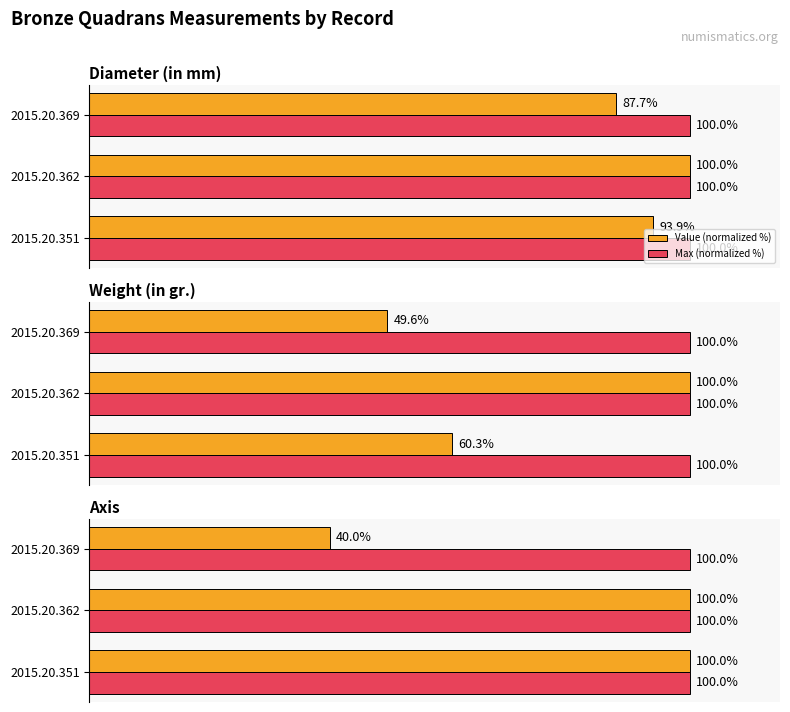

Is it true that Value (normalized %) equals 100.0 at 2015.20.362?

True